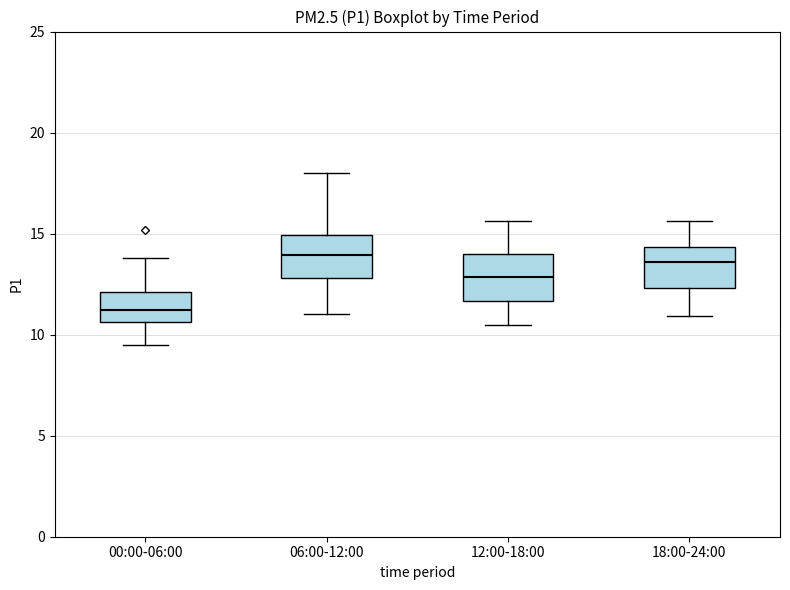

Where is the lower edge of the box for 18:00-24:00 on the y-axis? The values are not printed on the chart, so give them approximately, as read against the axis.

12.5